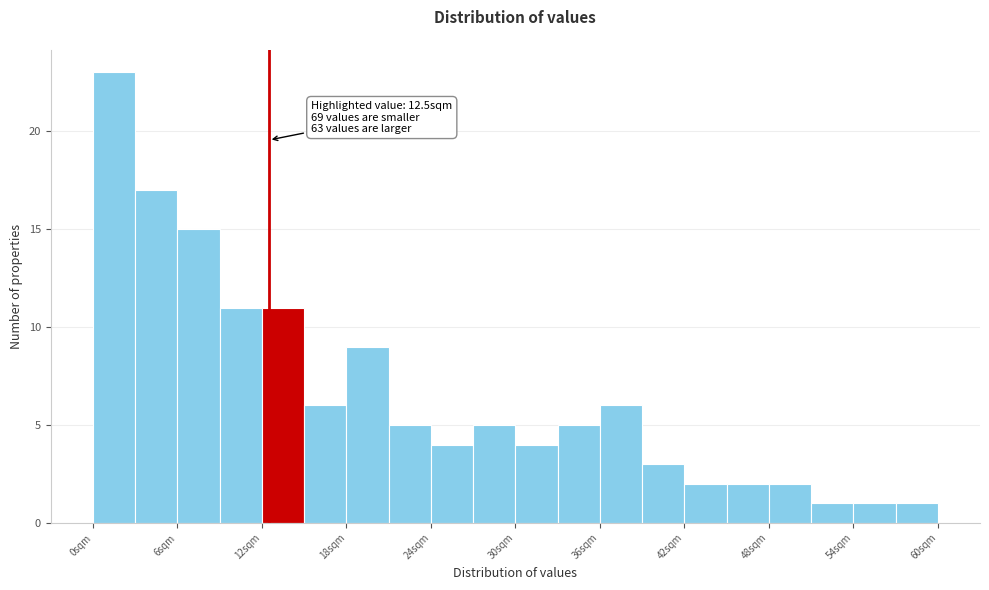

Around what value on the x-axis is the tallest bar? Give the approximate position of its centre, as read against the axis.

2